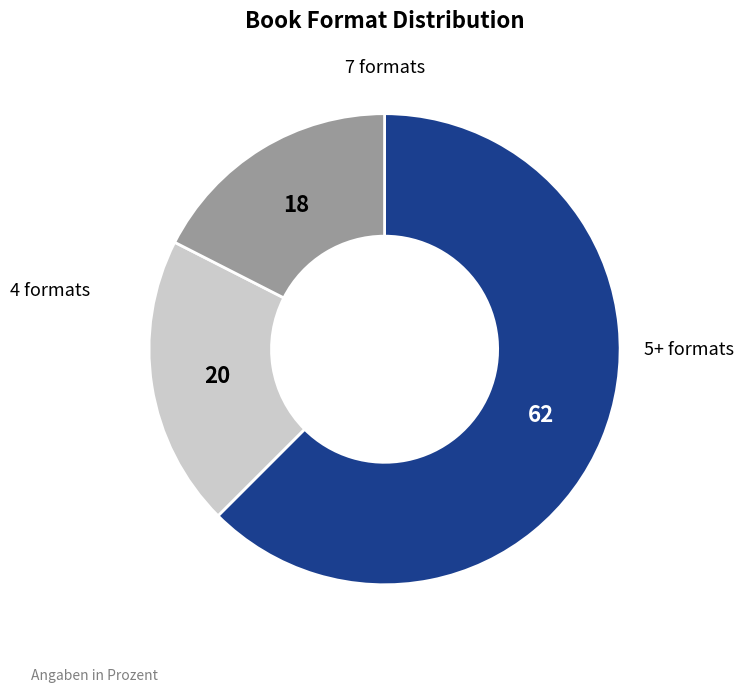

Is there a majority slice in this chart?

Yes